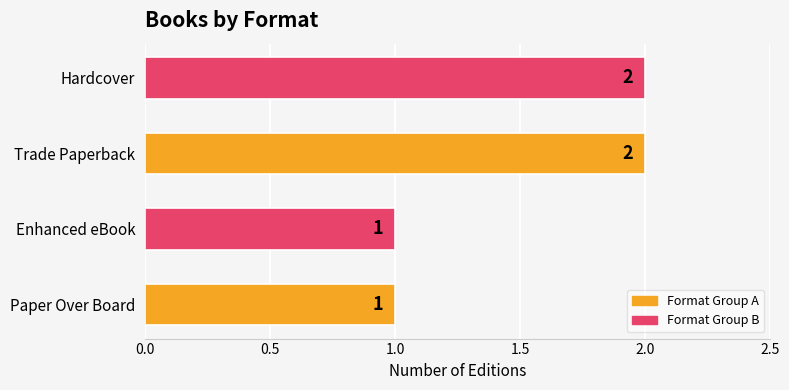

Is it true that the value at Hardcover is 2?

True